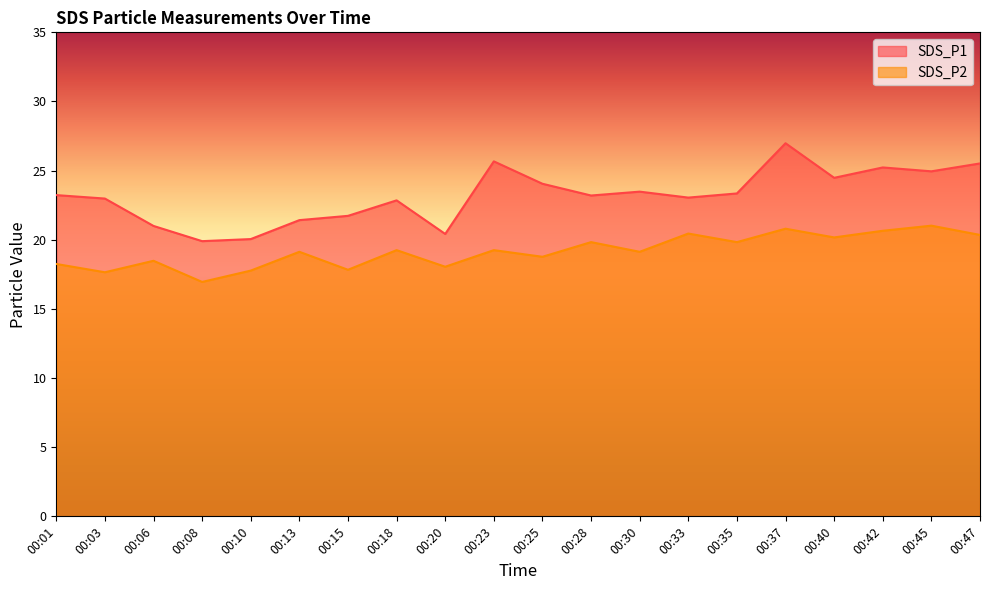

Reading left to right, transcribe all the data shown in this chart.

SDS_P1: 23.2	23.0	21.0	19.9	20.1	21.4	21.7	22.9	20.4	25.7	24.1	23.2	23.5	23.1	23.4	27.0	24.5	25.2	24.9	25.5
SDS_P2: 18.2	17.6	18.5	16.9	17.8	19.1	17.8	19.2	18.1	19.2	18.8	19.8	19.1	20.4	19.8	20.8	20.2	20.6	21.0	20.4